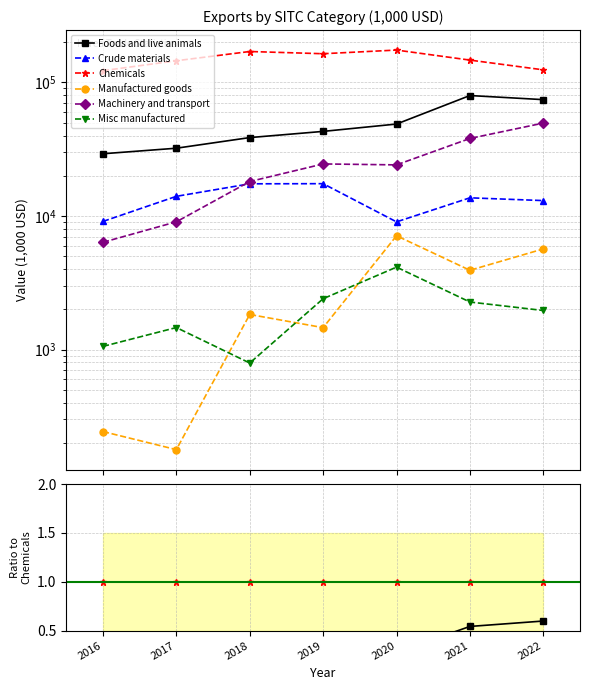

True or false: Crude materials and Chemicals cross at least once.

False